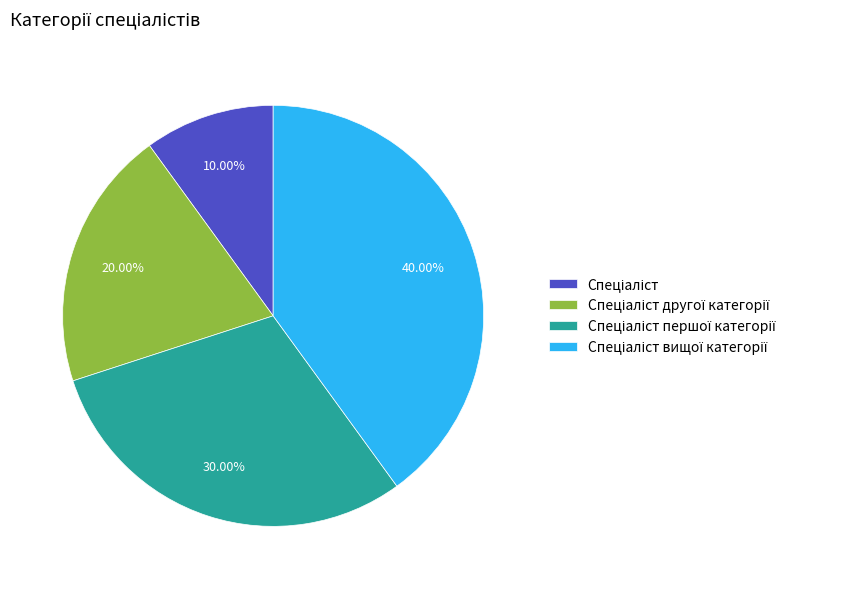

Does any single category account for the majority?

No